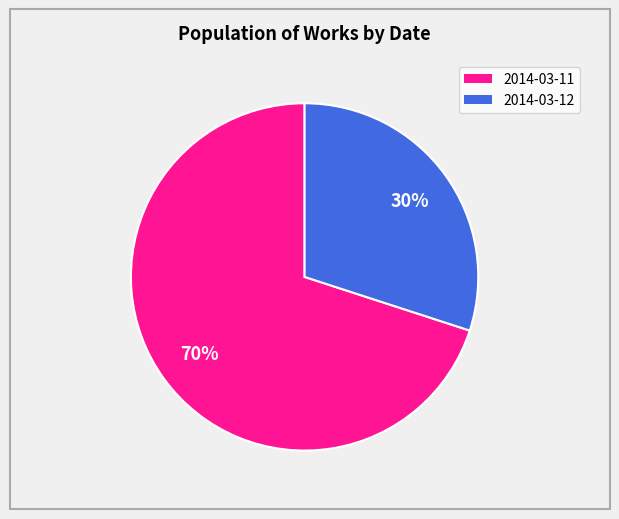

Approximately how many times larger is the value at 2014-03-12 compared to 2014-03-11?

0.4